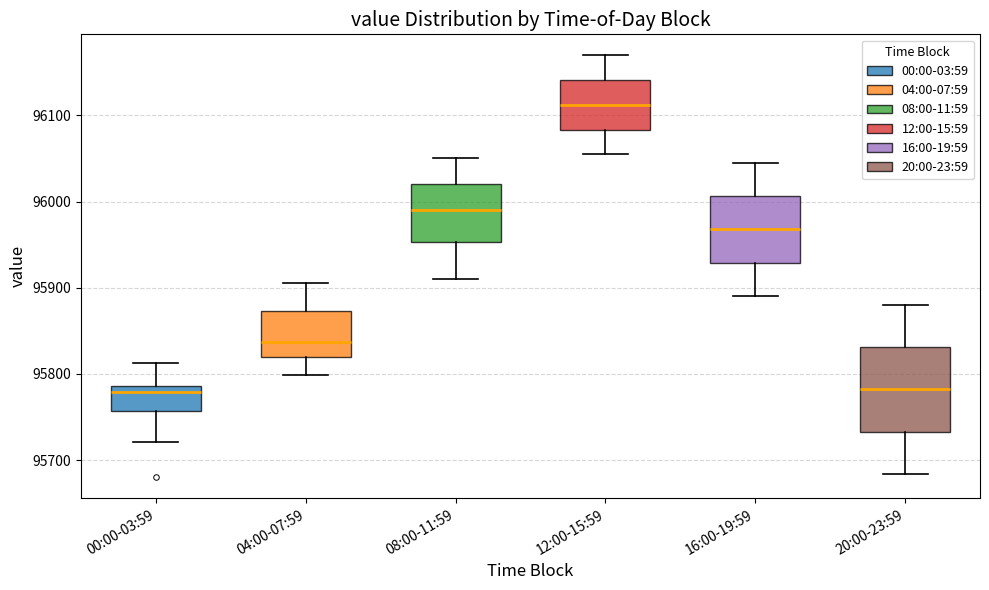

Reading left to right, read every box against the y-axis: the position of its median line, the range the box covers, and the ends of its whiskers. The values are not printed on the chart, so give them approximately, as read against the axis.

00:00-03:59: median 95780, box 95760 to 95790, whiskers 95720 to 95810
04:00-07:59: median 95840, box 95820 to 95870, whiskers 95800 to 95910
08:00-11:59: median 95990, box 95950 to 96020, whiskers 95910 to 96050
12:00-15:59: median 96110, box 96080 to 96140, whiskers 96060 to 96170
16:00-19:59: median 95970, box 95930 to 96010, whiskers 95890 to 96050
20:00-23:59: median 95780, box 95730 to 95830, whiskers 95680 to 95880